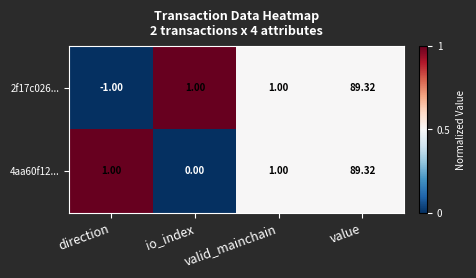

Which series has the largest range (max minus min)?

2f17c026...